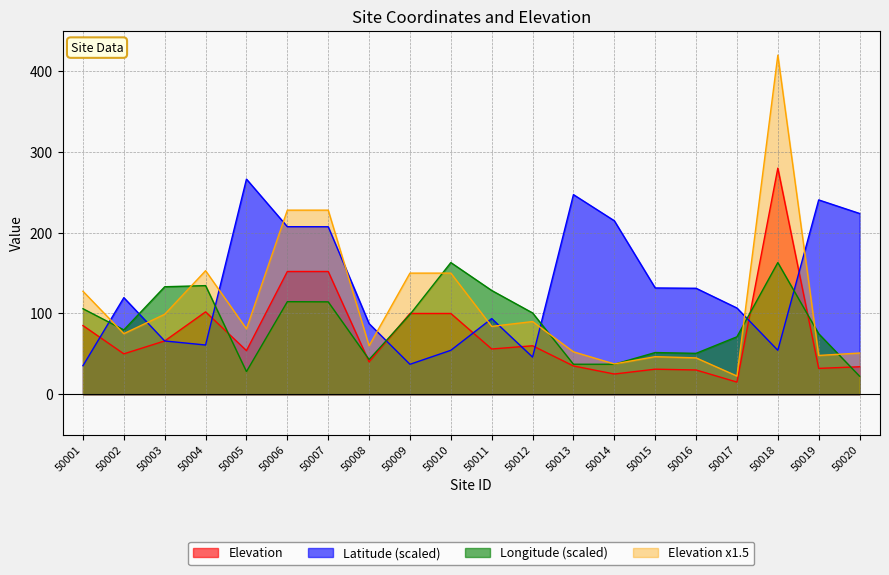

List the labels in order of Longitude value, largest first.

50010, 50018, 50004, 50003, 50011, 50006, 50007, 50001, 50012, 50009, 50002, 50019, 50017, 50015, 50016, 50008, 50013, 50014, 50005, 50020